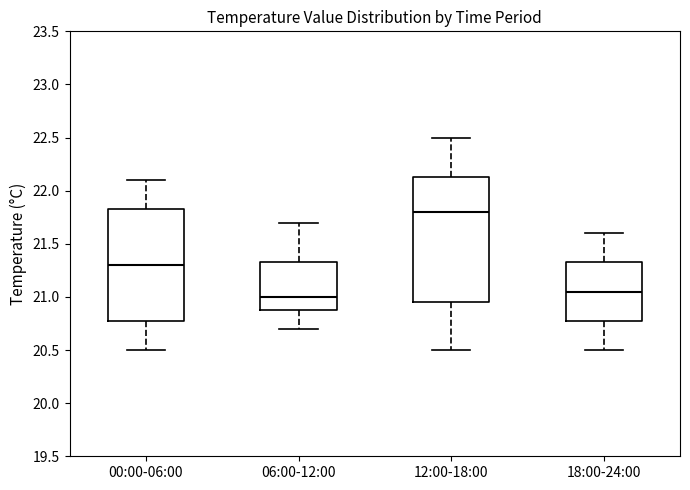

Where is the upper edge of the box for 18:00-24:00 on the y-axis? The values are not printed on the chart, so give them approximately, as read against the axis.

21.35